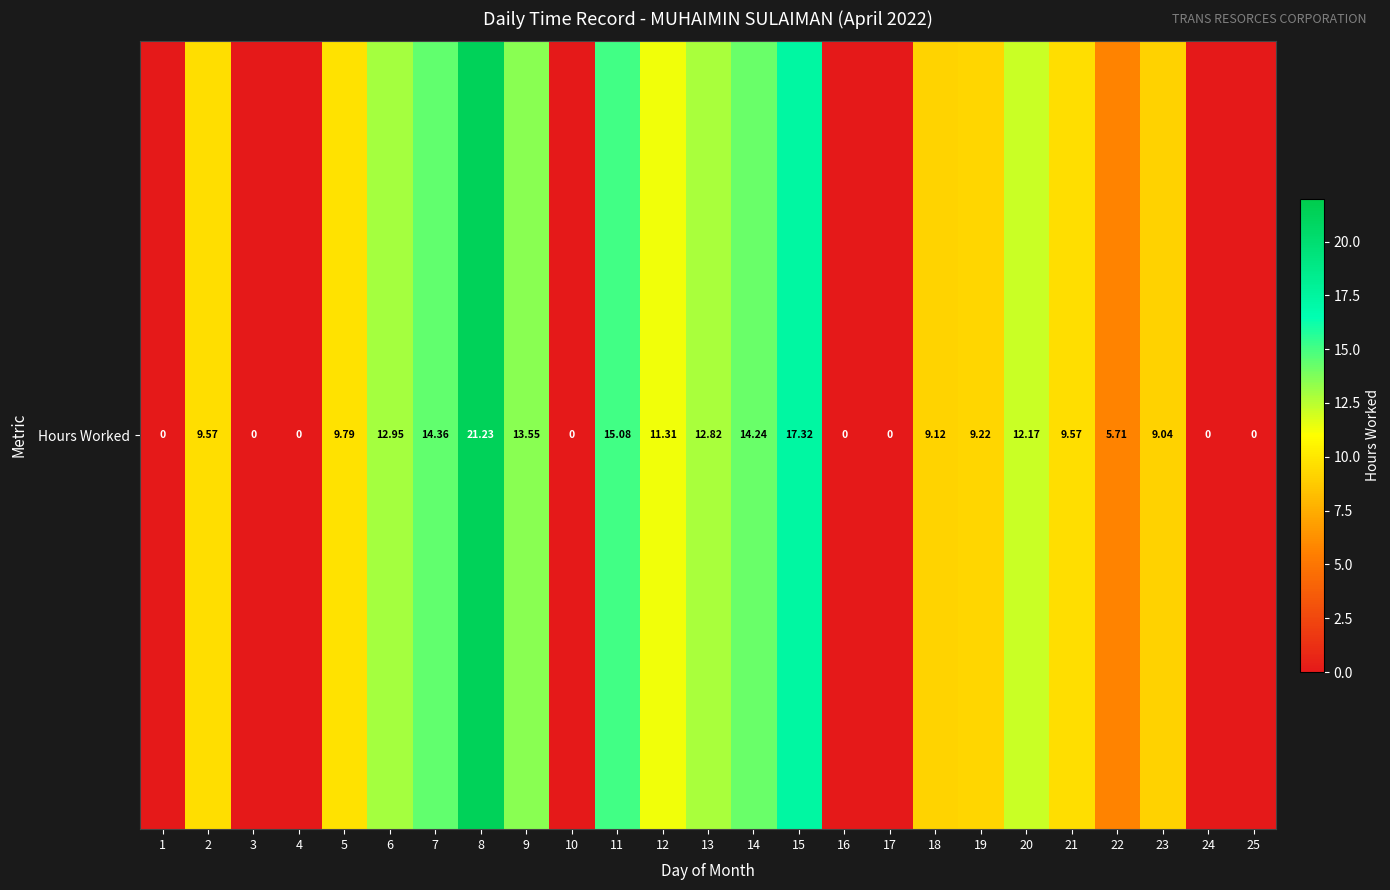

How many distinct data groups are displayed?

1